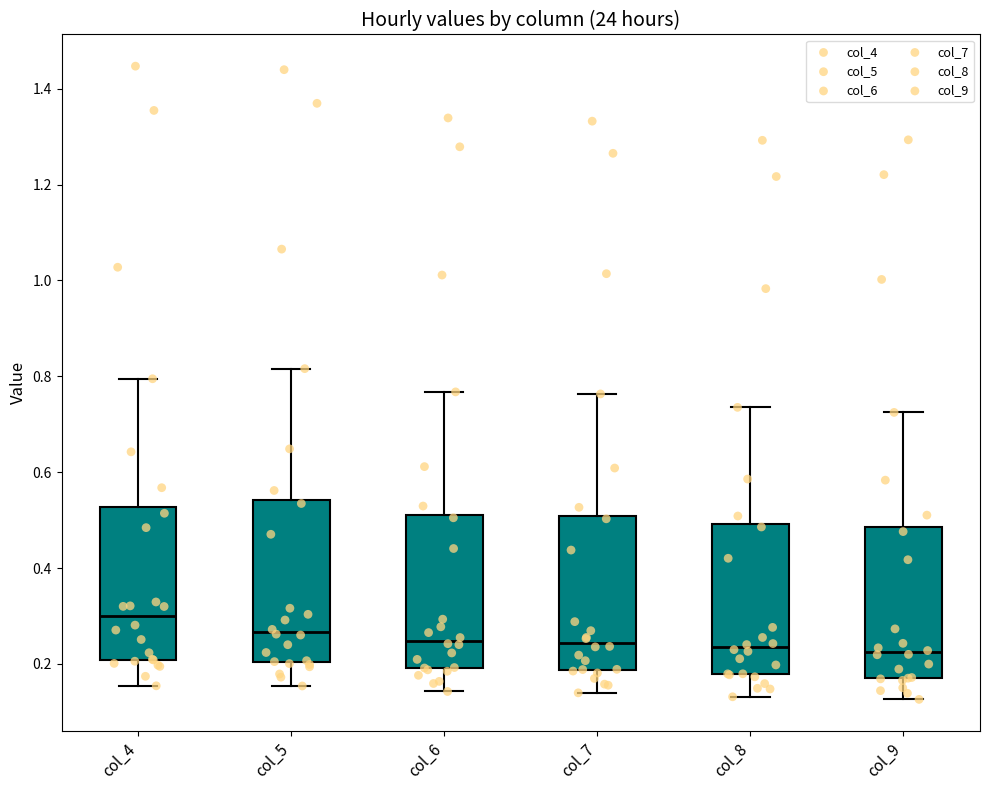

Reading left to right, transcribe this box plot: for each box, give where its median line is, the range the box spans, and where its two whiskers end, as read against the y-axis. The values are not printed on the chart, so give them approximately, as read against the axis.

col_4: median 0.30, box 0.20 to 0.52, whiskers 0.16 to 0.80
col_5: median 0.26, box 0.20 to 0.54, whiskers 0.16 to 0.82
col_6: median 0.24, box 0.20 to 0.52, whiskers 0.14 to 0.76
col_7: median 0.24, box 0.18 to 0.50, whiskers 0.14 to 0.76
col_8: median 0.24, box 0.18 to 0.50, whiskers 0.14 to 0.74
col_9: median 0.22, box 0.16 to 0.48, whiskers 0.12 to 0.72